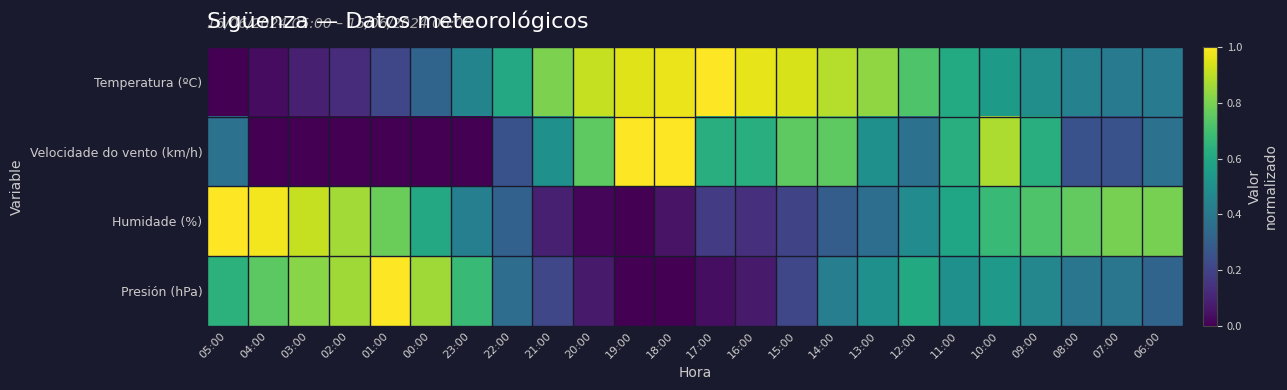

Reading left to right, what are all the values shown in this chart?

Temperatura (ºC): 05:00=0.0	04:00=0.0	03:00=0.1	02:00=0.1	01:00=0.2	00:00=0.3	23:00=0.5	22:00=0.6	21:00=0.8	20:00=0.9	19:00=1.0	18:00=1.0	17:00=1.0	16:00=1.0	15:00=0.9	14:00=0.9	13:00=0.8	12:00=0.7	11:00=0.6	10:00=0.5	09:00=0.5	08:00=0.4	07:00=0.4	06:00=0.4
Velocidade do vento (km/h): 05:00=0.4	04:00=0.0	03:00=0.0	02:00=0.0	01:00=0.0	00:00=0.0	23:00=0.0	22:00=0.2	21:00=0.5	20:00=0.8	19:00=1.0	18:00=1.0	17:00=0.6	16:00=0.6	15:00=0.8	14:00=0.8	13:00=0.5	12:00=0.4	11:00=0.6	10:00=0.9	09:00=0.6	08:00=0.2	07:00=0.2	06:00=0.4
Humidade (%): 05:00=1.0	04:00=1.0	03:00=0.9	02:00=0.9	01:00=0.8	00:00=0.6	23:00=0.4	22:00=0.3	21:00=0.1	20:00=0.0	19:00=0.0	18:00=0.1	17:00=0.2	16:00=0.1	15:00=0.2	14:00=0.3	13:00=0.4	12:00=0.5	11:00=0.6	10:00=0.7	09:00=0.7	08:00=0.8	07:00=0.8	06:00=0.8
Presión (hPa): 05:00=0.6	04:00=0.7	03:00=0.8	02:00=0.9	01:00=1.0	00:00=0.9	23:00=0.7	22:00=0.4	21:00=0.2	20:00=0.1	19:00=0.0	18:00=0.0	17:00=0.0	16:00=0.1	15:00=0.2	14:00=0.4	13:00=0.5	12:00=0.6	11:00=0.5	10:00=0.5	09:00=0.5	08:00=0.4	07:00=0.4	06:00=0.3